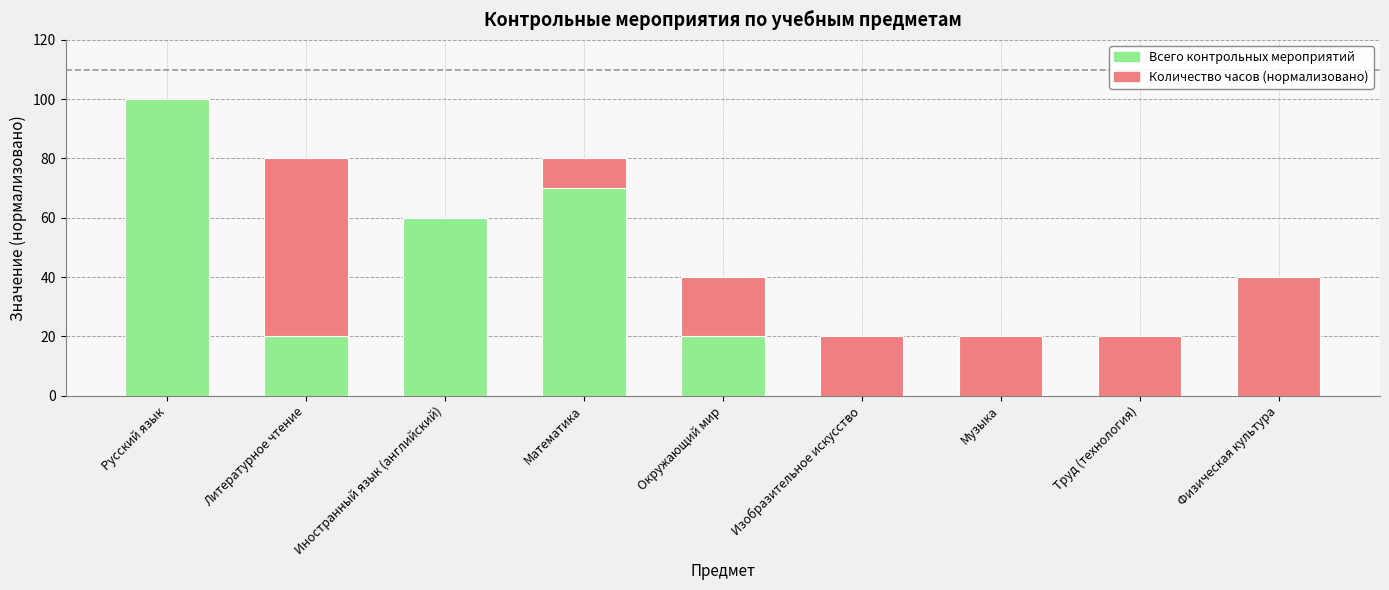

Read the Всего контрольных мероприятий value at Математика.

70